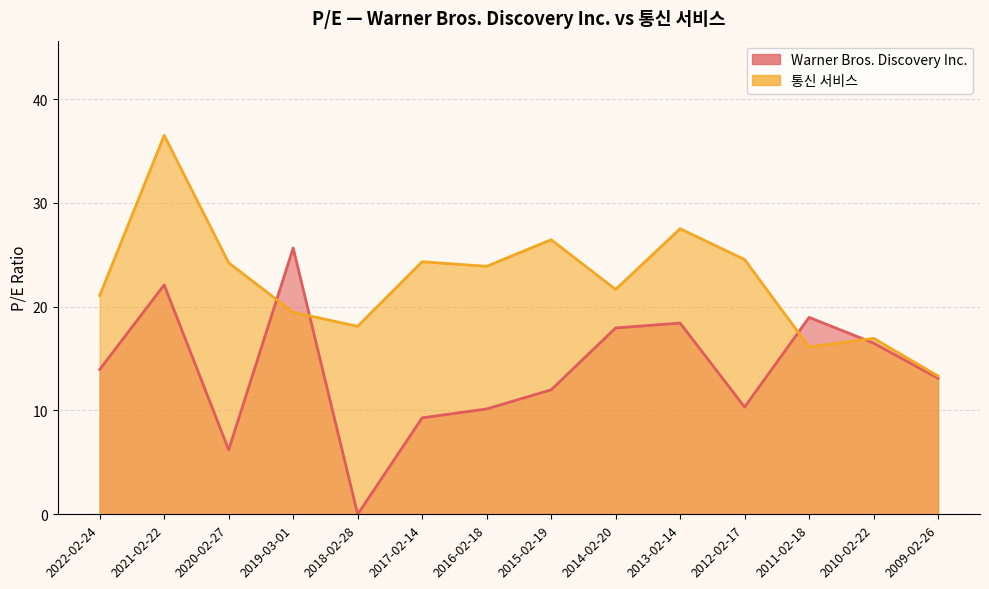

What is the label of the 11th point from the left?

2012-02-17